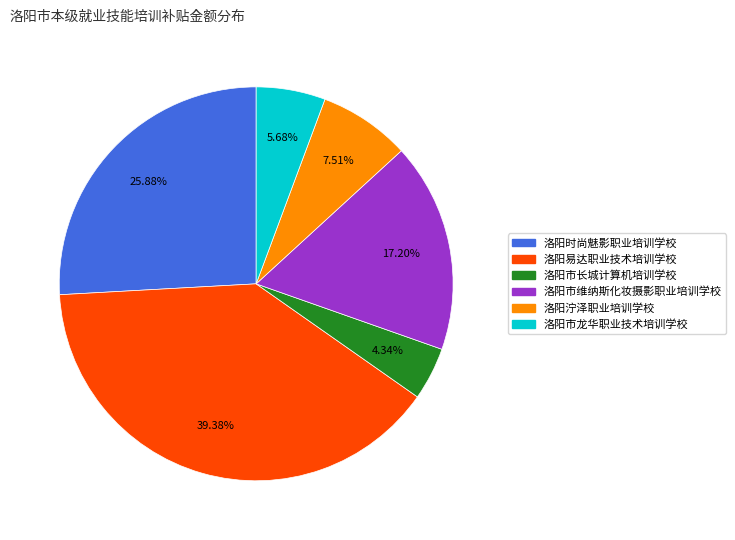

To the nearest percent, what portion does 洛阳市维纳斯化妆摄影职业培训学校 represent?

17%